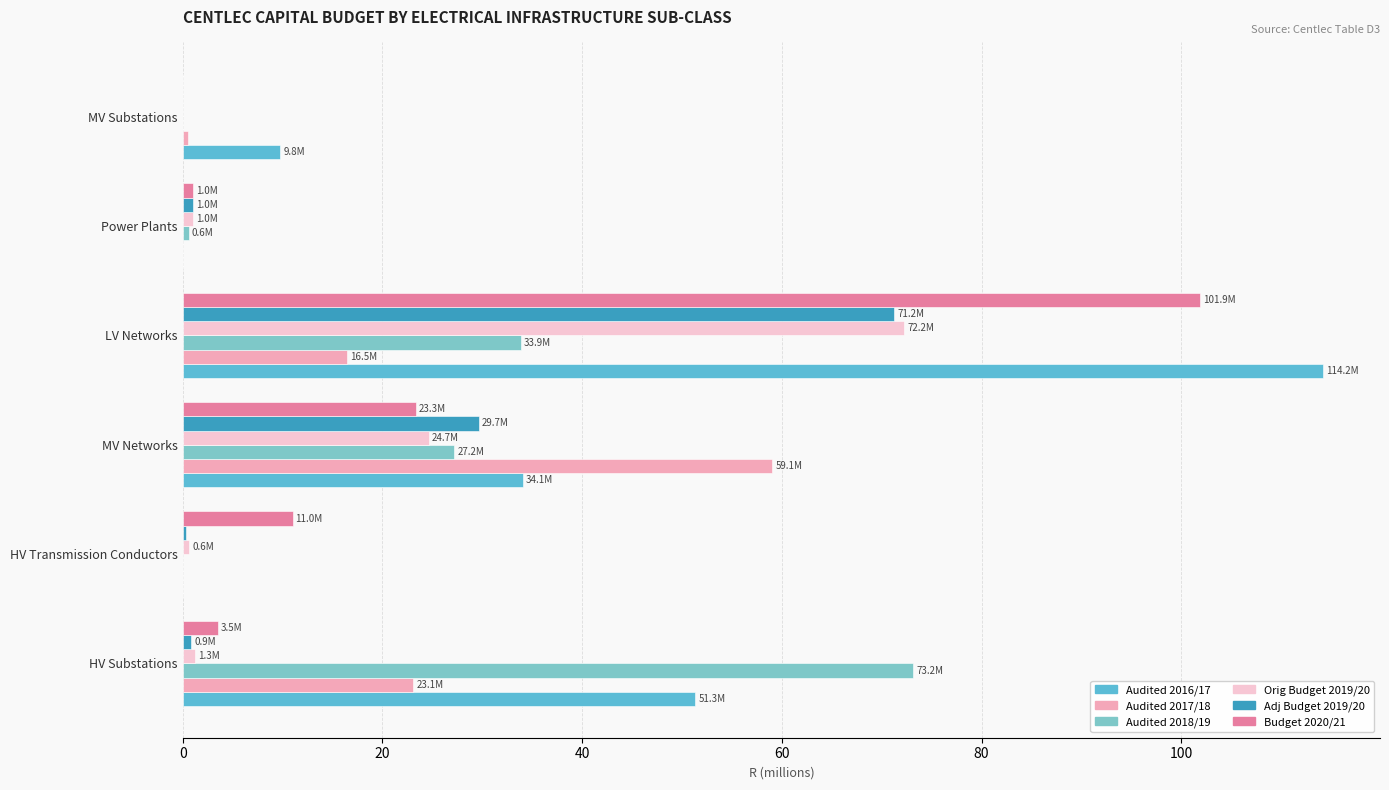

Reading left to right, list all the values displayed in this chart.

Audited 2016/17: 51.3	0.0	34.1	114.2	0.0	9.8
Audited 2017/18: 23.1	0.0	59.1	16.5	0.1	0.5
Audited 2018/19: 73.2	0.0	27.2	33.9	0.6	0.0
Orig Budget 2019/20: 1.3	0.6	24.7	72.2	1.0	0.0
Adj Budget 2019/20: 0.9	0.3	29.7	71.2	1.0	0.0
Budget 2020/21: 3.5	11.0	23.3	101.9	1.0	0.0